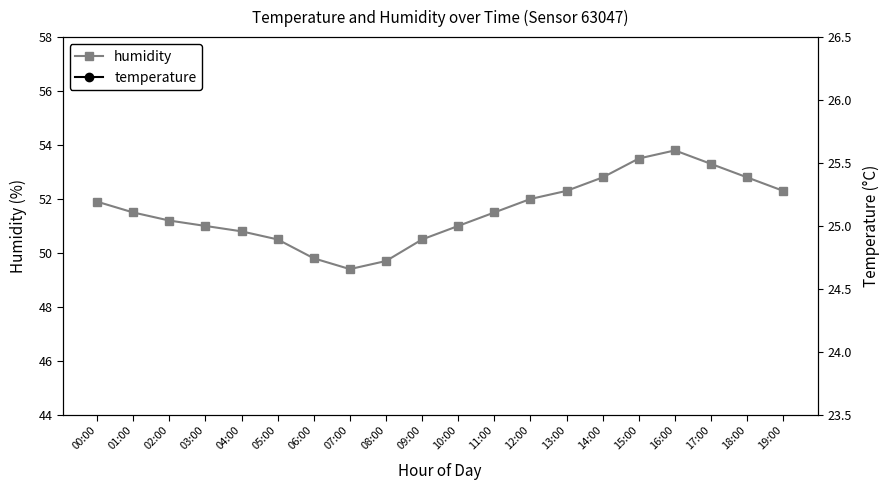

What is the greatest value displayed?

53.8